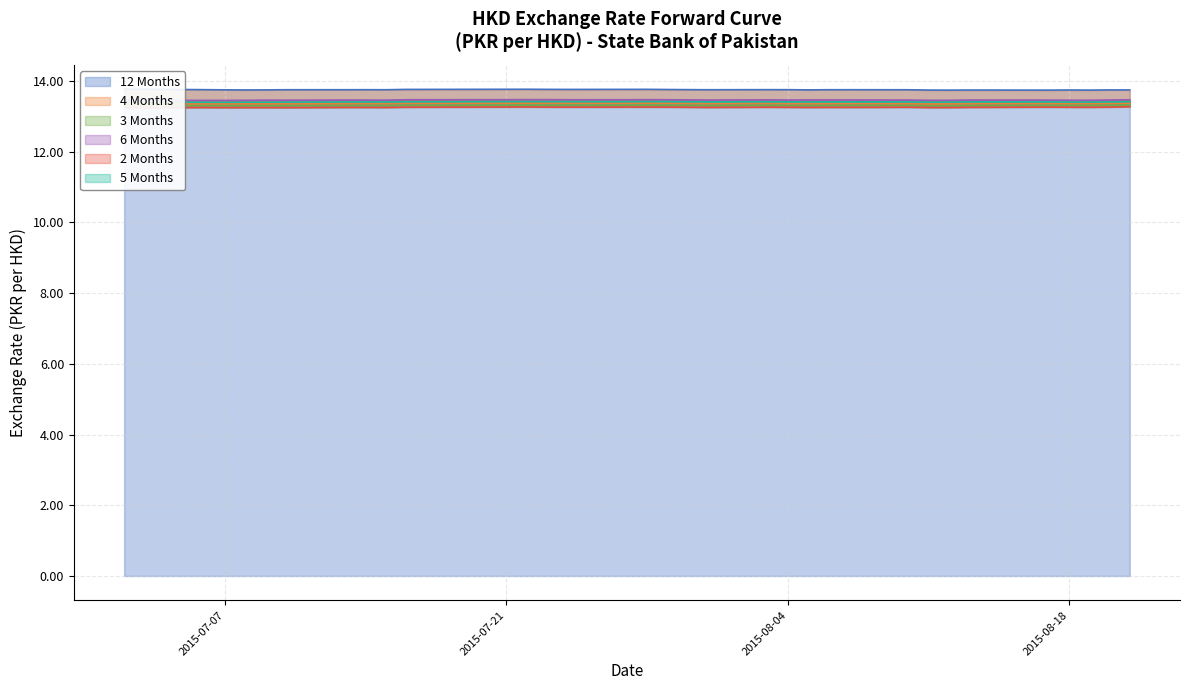

What position from the left is 2015-08-07?

24